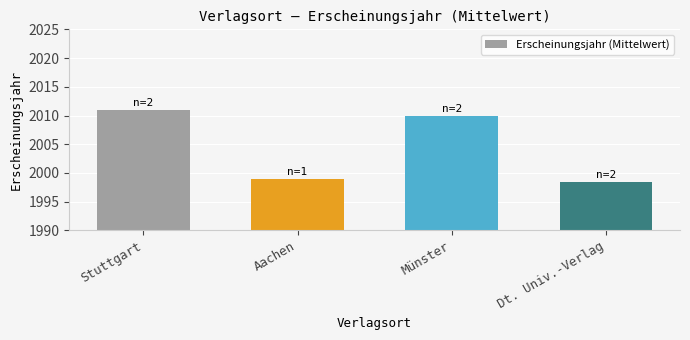

The chart shows a value of 1087.5 at Münster. True or false?

False